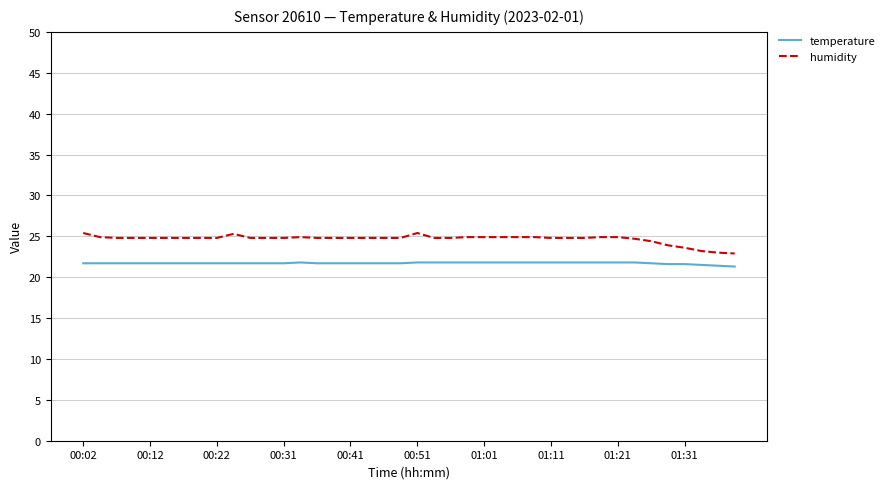

Which series has the largest total across all categories?

humidity